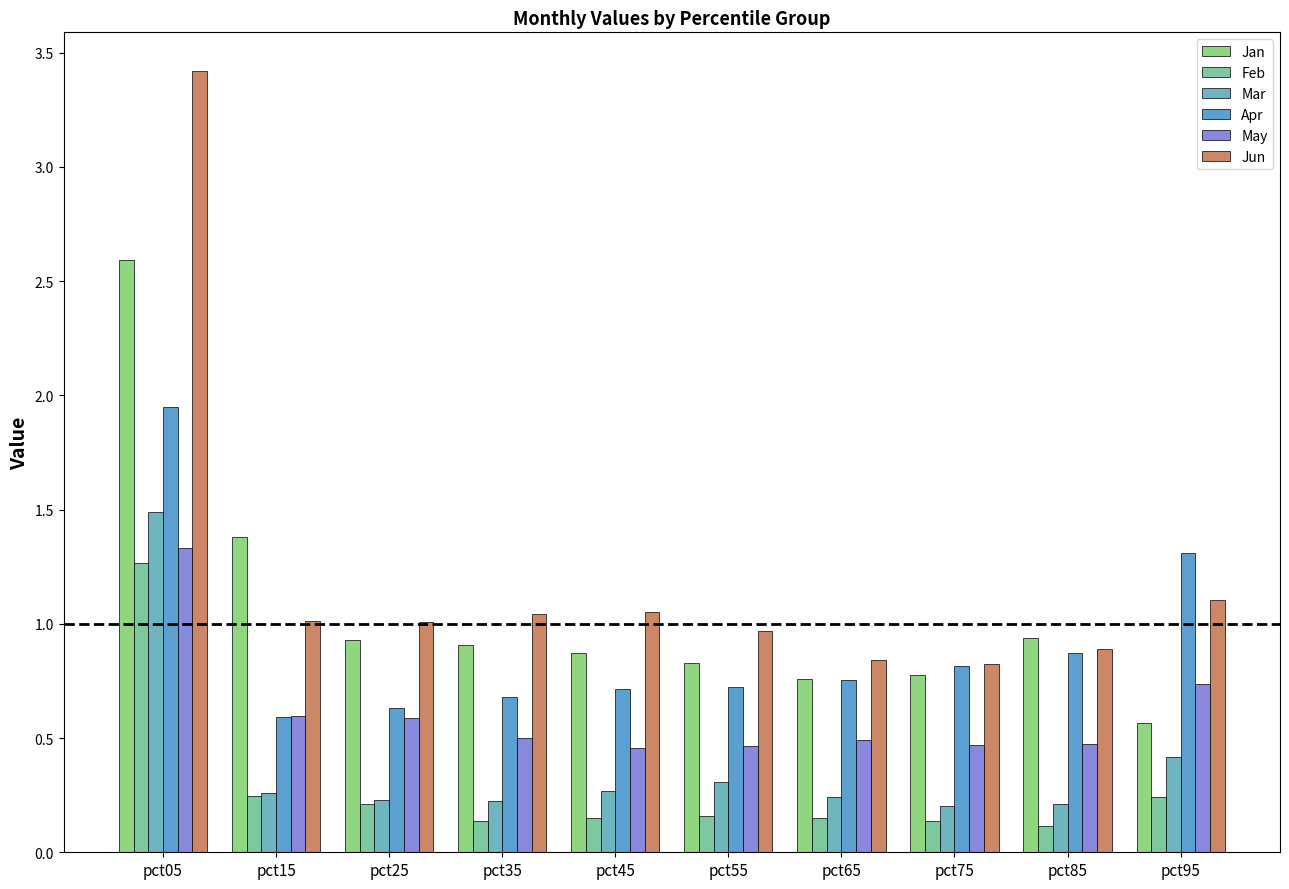

What is the lowest value of the Jun series?

0.8